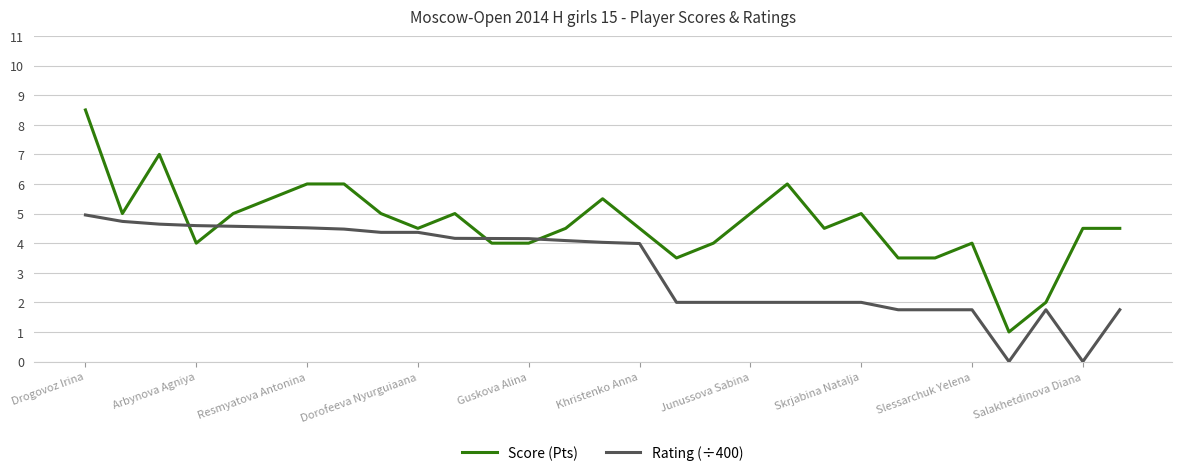

List the series in order of their overall mean, highest first.

Score (Pts), Rating (÷400)